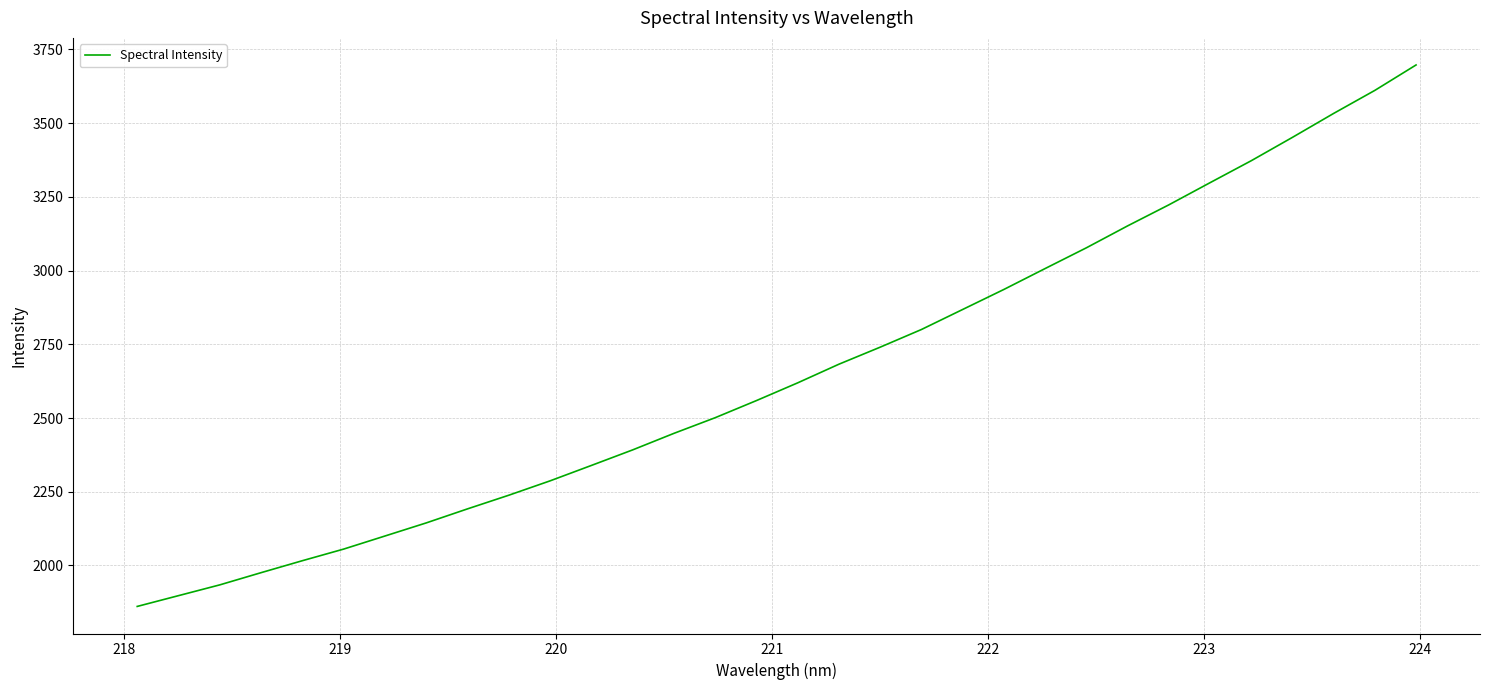

What is the minimum value shown in the chart?

1861.2